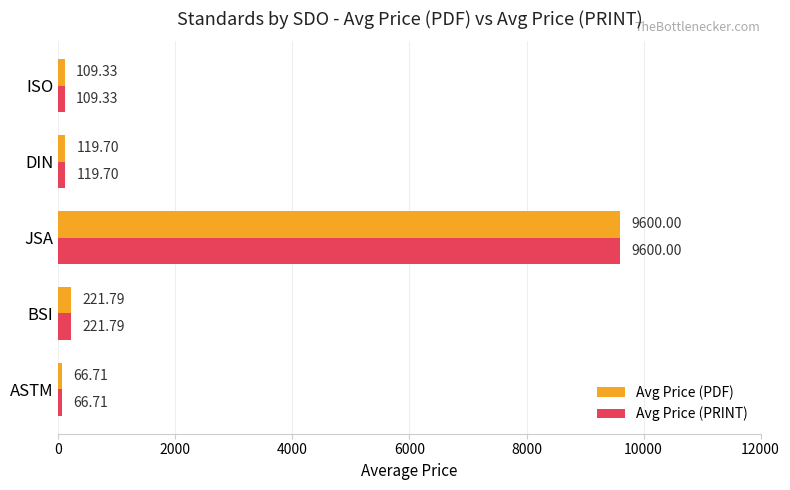

How many values in the Avg Price (PDF) series are below 119?

2